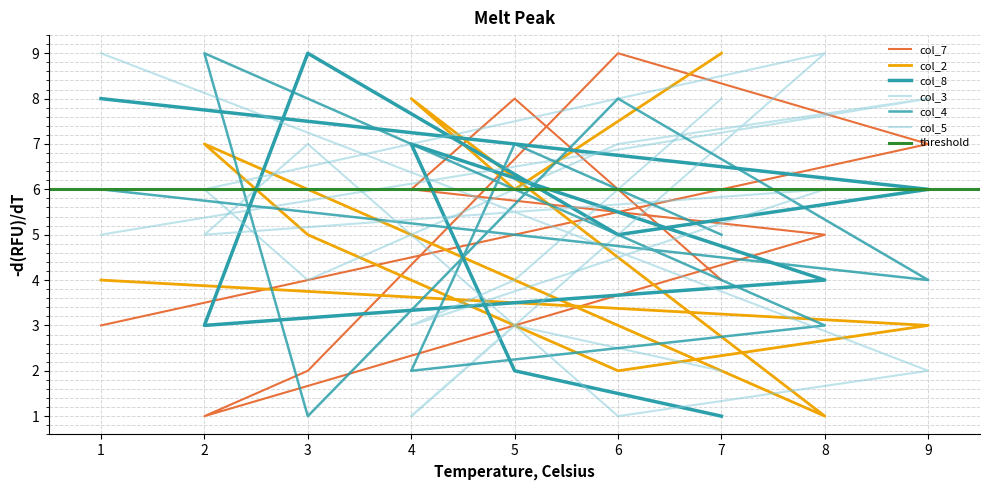

What is the maximum value for col_3?

9